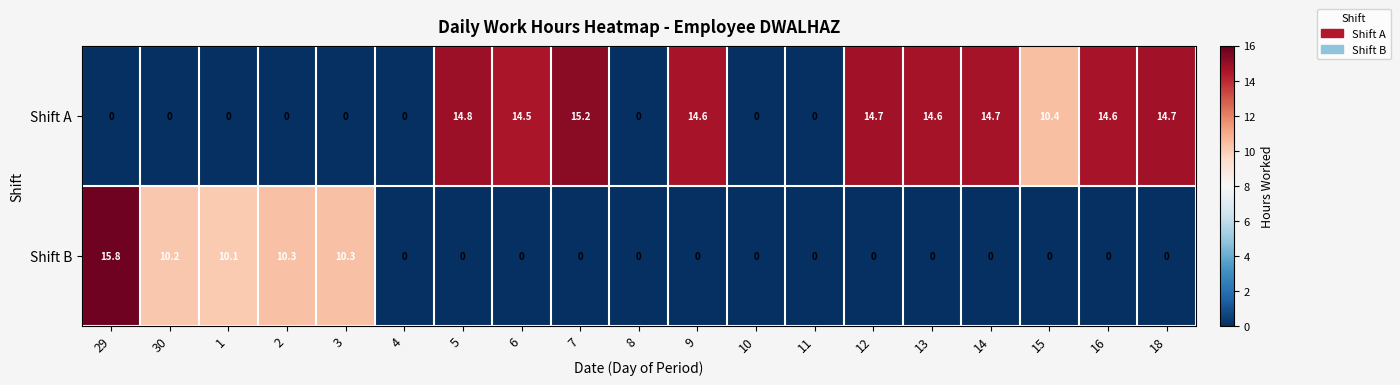

True or false: Shift B has a value of 10.3 at 2.

True